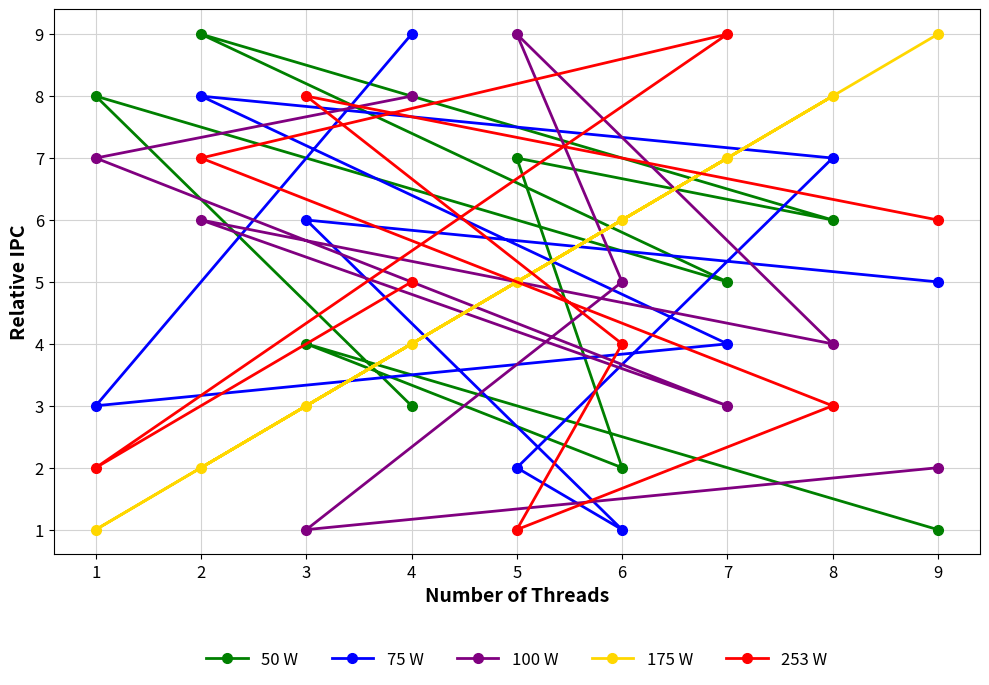

What is the approximate value of 50 W at 8?

6